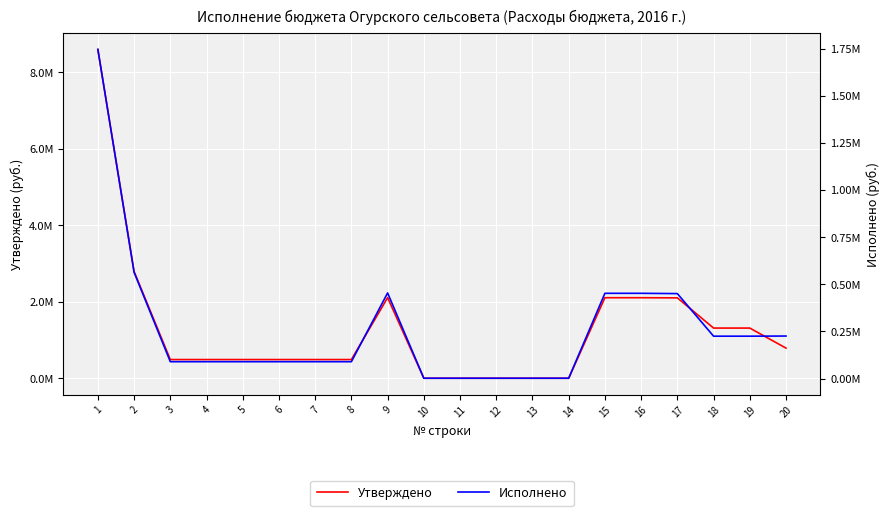

What is the average value of the Исполнено series?

267191.4